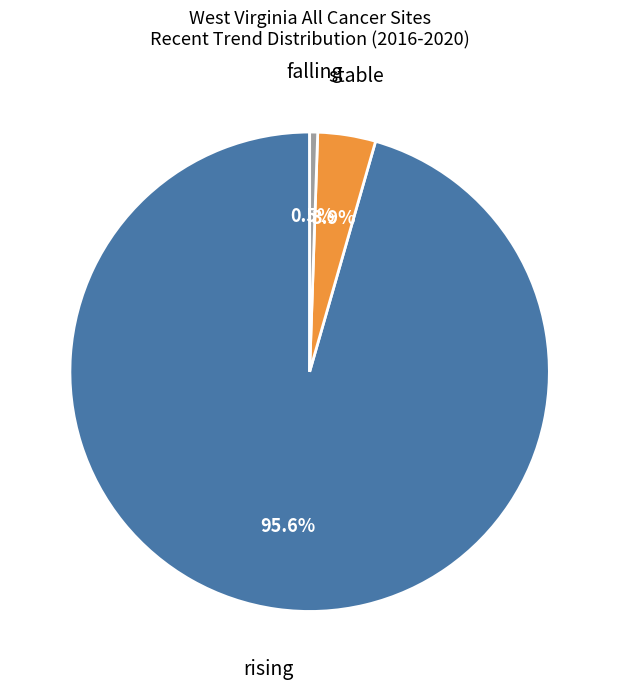

Is there a majority slice in this chart?

Yes